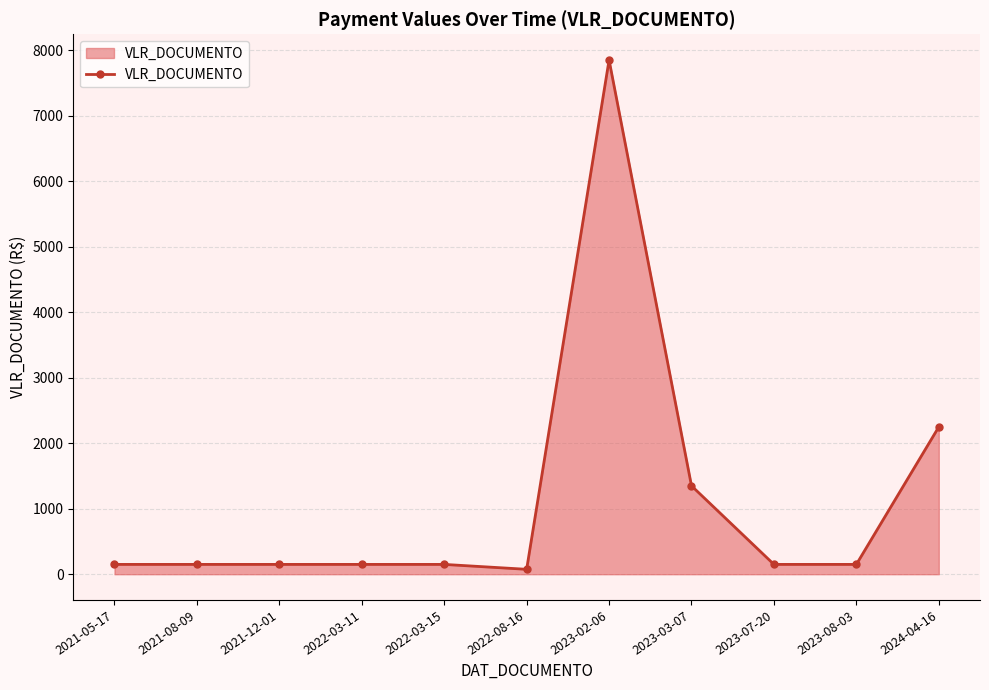

What is the value of the 2nd point from the left?

150.0